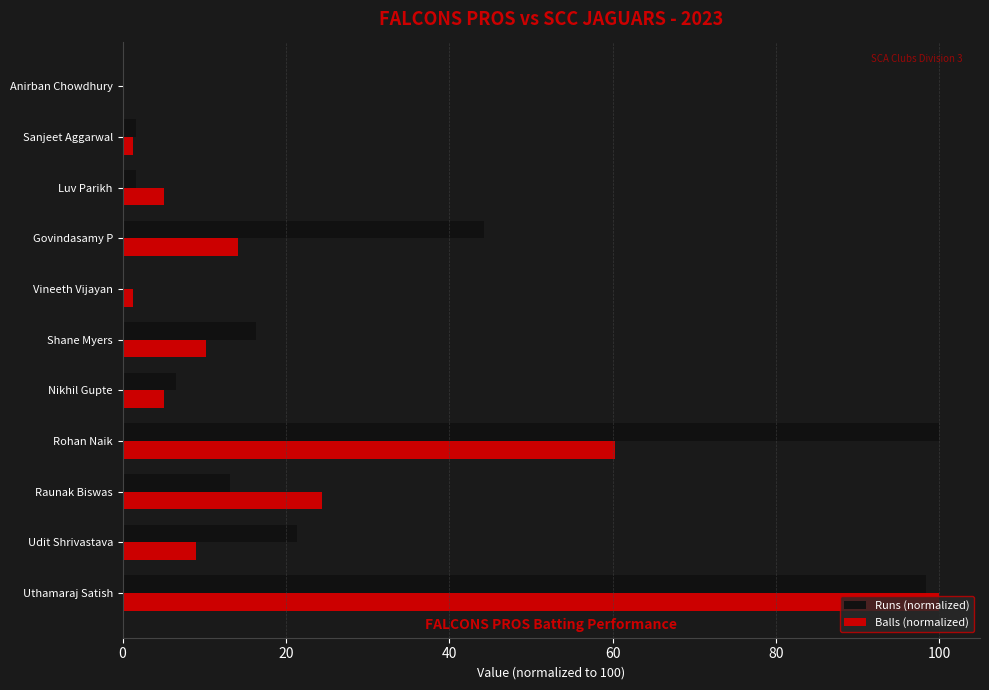

What is the sum of all Runs (normalized) values?

303.3